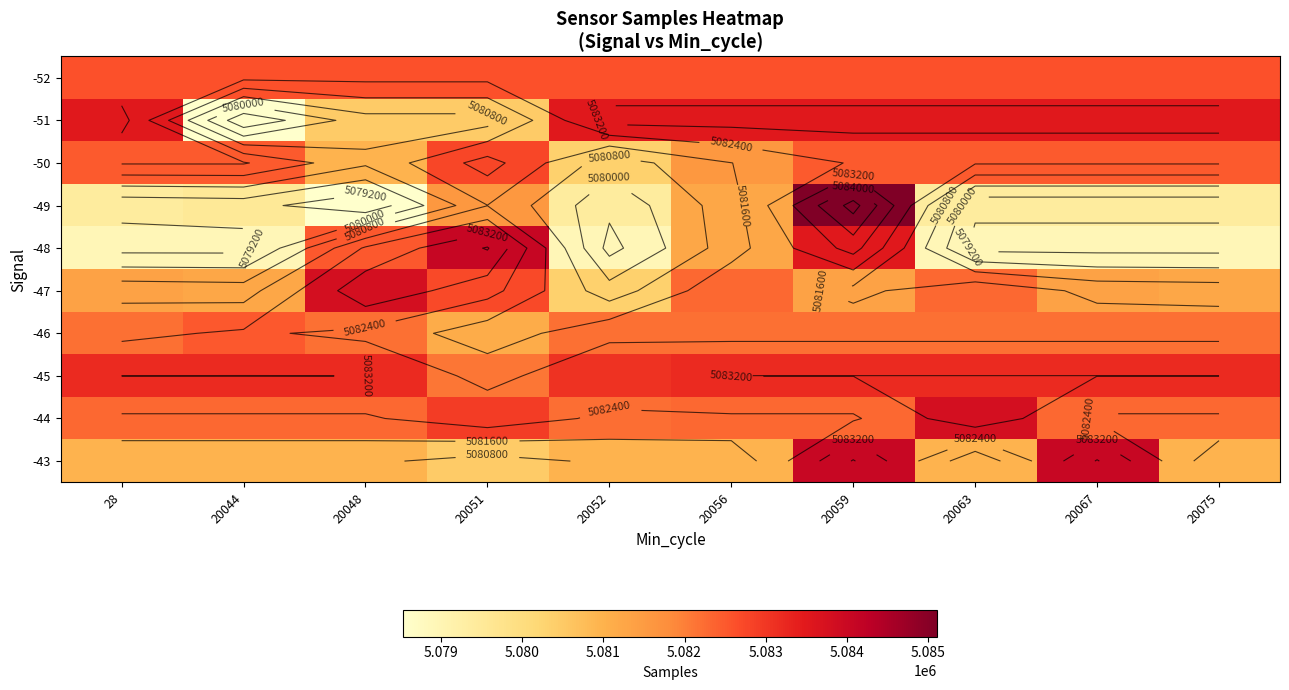

What is the total value across all series at 28?

50816925